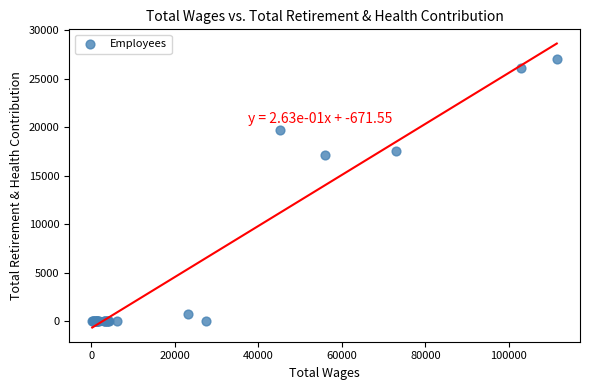

What Y value in the scatter plot is closest to 13553?

17124